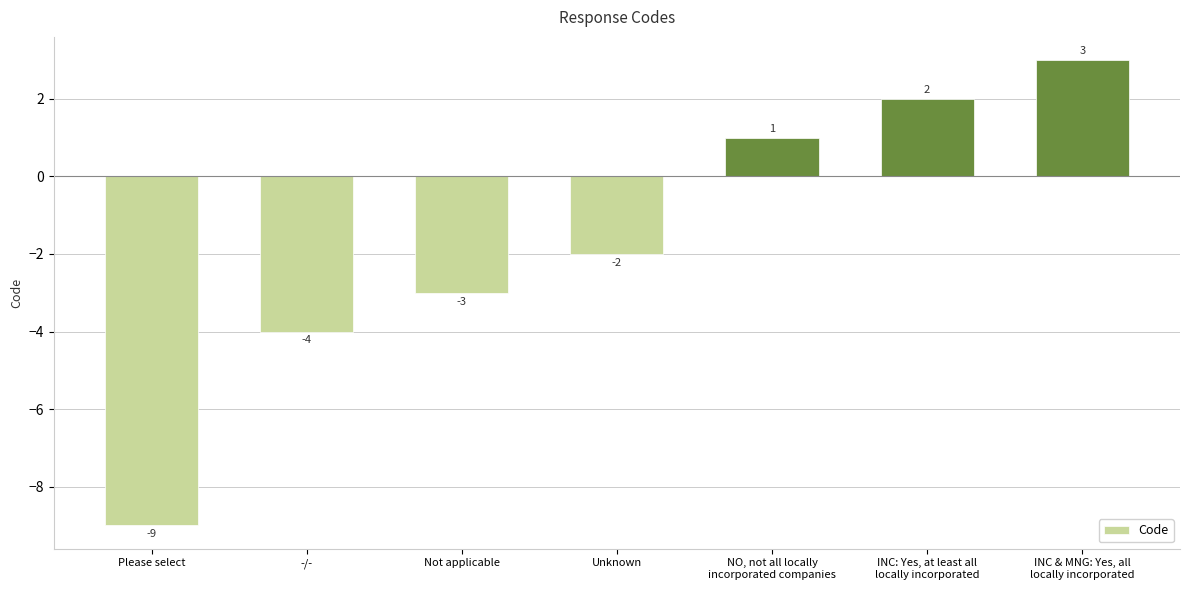

What is the label of the 7th bar from the left?

INC & MNG: Yes, all
locally incorporated